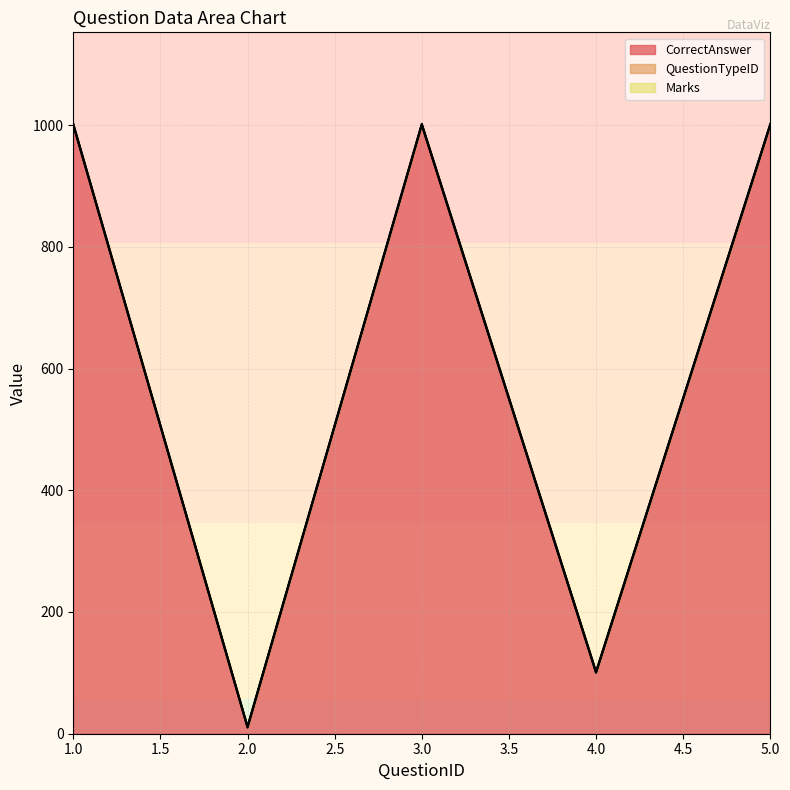

What are all the series names shown in the legend?

CorrectAnswer, QuestionTypeID, Marks